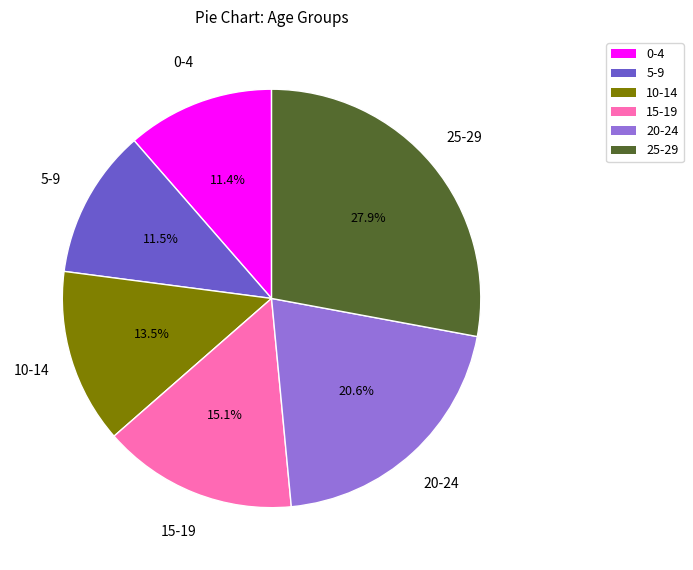

Is it true that 15-19 is 29% of the pie?

False